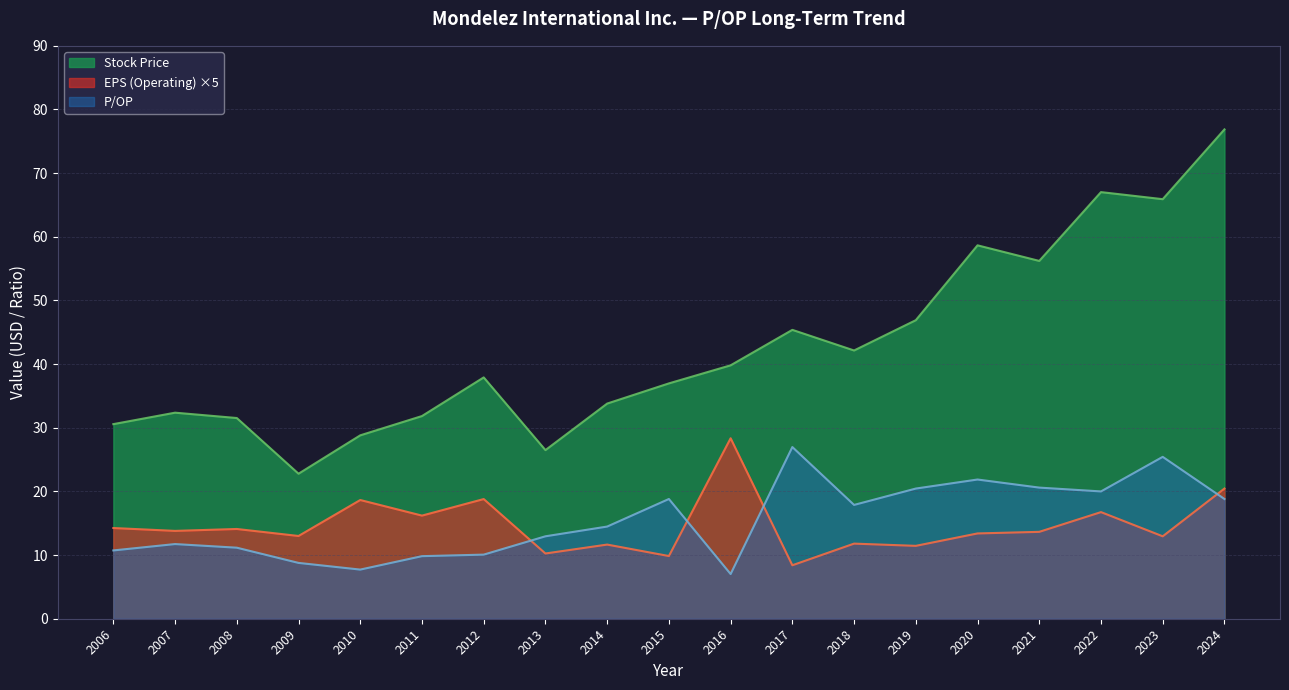

List the labels in order of Stock Price value, largest first.

2024, 2022, 2023, 2020, 2021, 2019, 2017, 2018, 2016, 2012, 2015, 2014, 2007, 2011, 2008, 2006, 2010, 2013, 2009